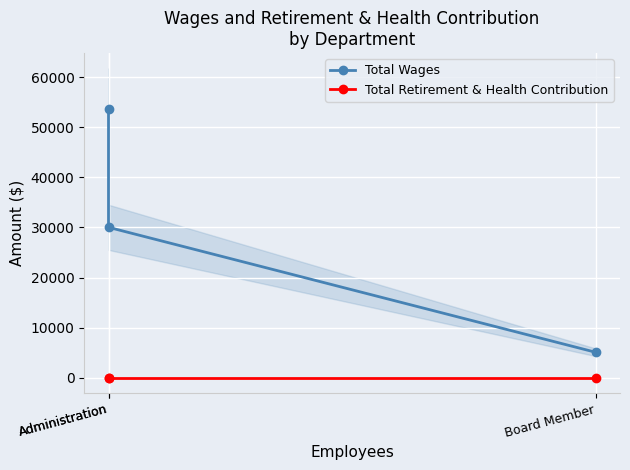

The value of Total Wages at Administration is 30030. True or false?

True